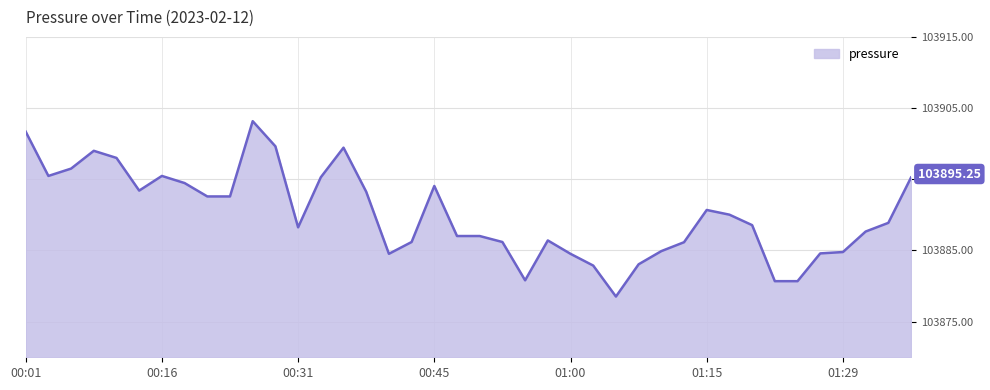

List the labels in order of value, smallest first.

01:05, 01:22, 01:24, 00:55, 01:02, 01:07, 00:40, 01:00, 01:27, 01:29, 01:10, 01:12, 00:43, 00:53, 00:58, 00:48, 00:50, 01:32, 00:31, 01:20, 01:34, 01:17, 01:15, 00:21, 00:23, 00:38, 00:13, 00:45, 00:18, 01:37, 00:33, 00:04, 00:16, 00:06, 00:11, 00:08, 00:36, 00:28, 00:01, 00:26